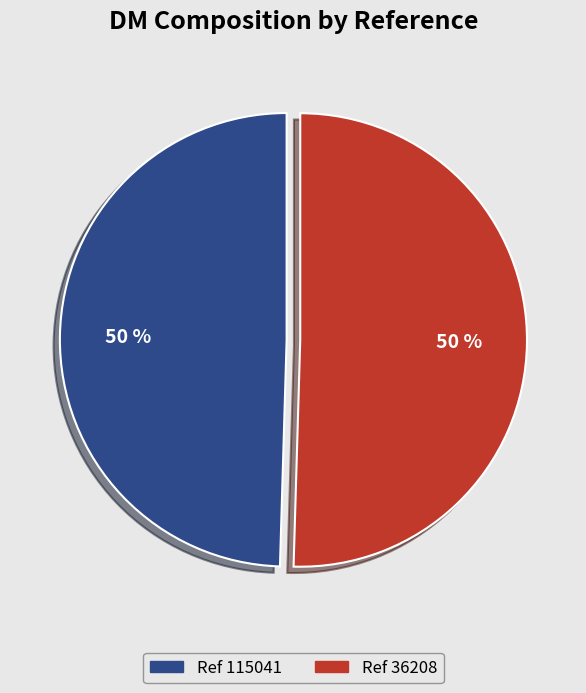

To the nearest percent, what is the average slice percentage?

50%